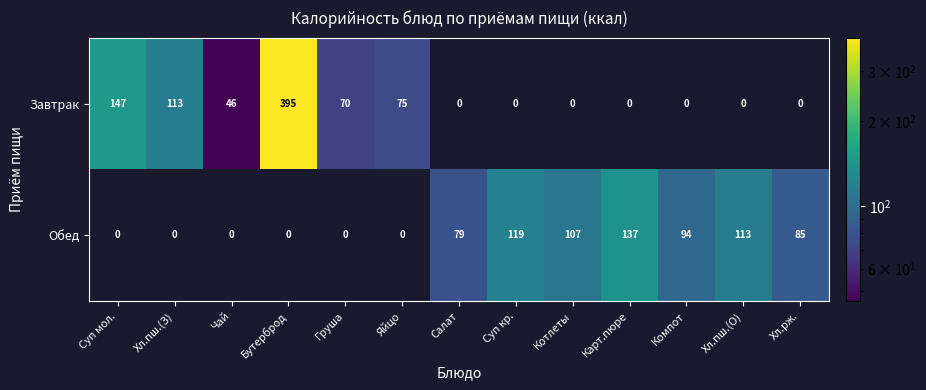

What is the total value across all series at Яйцо?

75